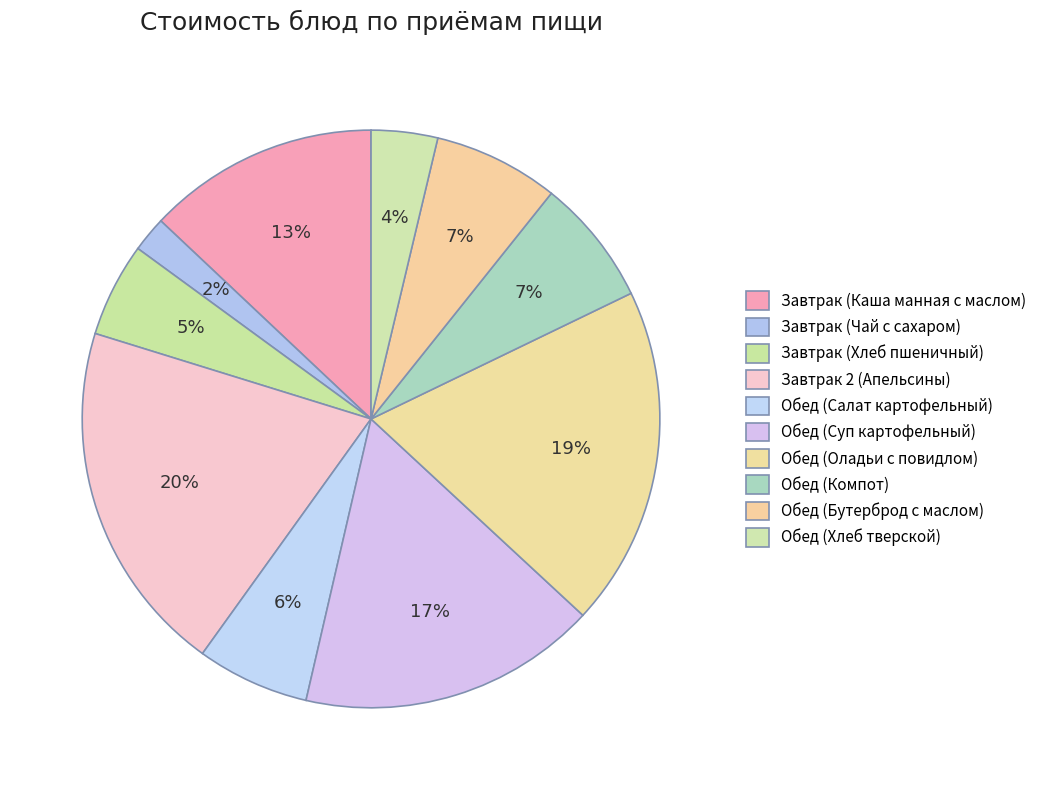

To the nearest percent, what portion does Обед (Суп картофельный) represent?

17%